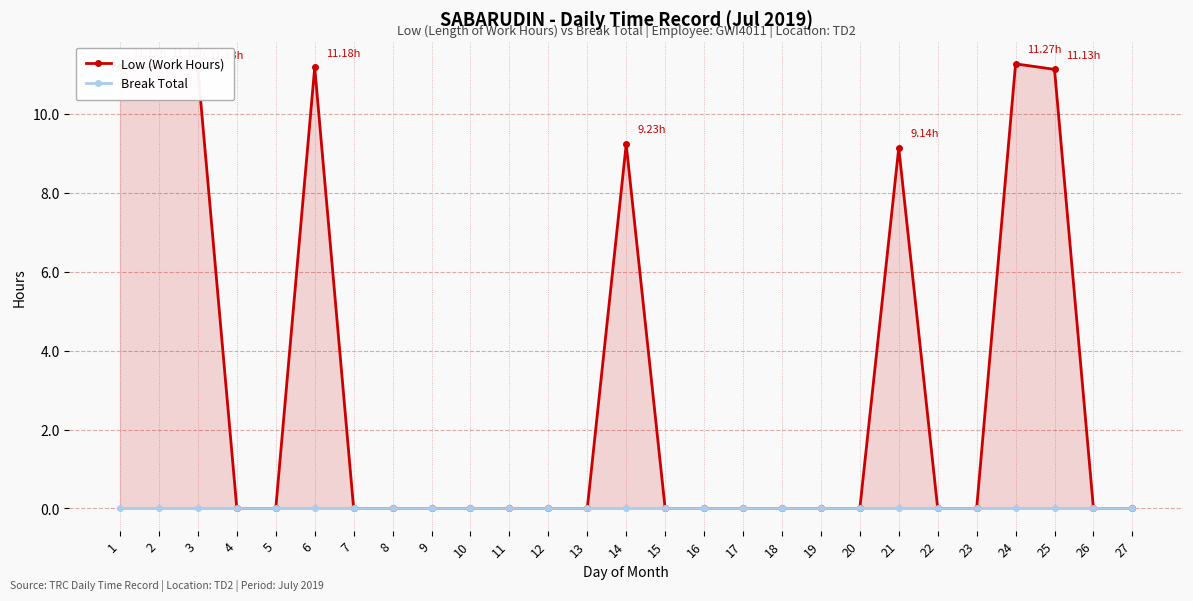

At which category is the sum across all series the highest?

24